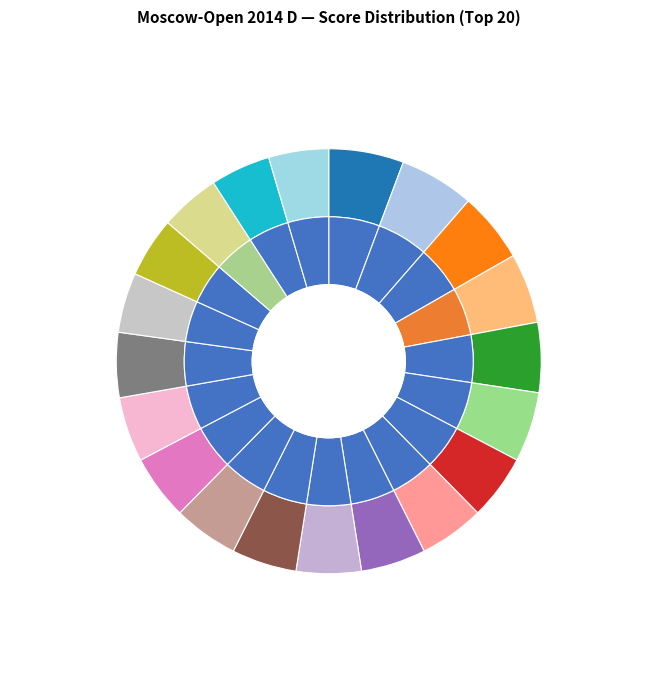

How many segments does this pie chart have?

20